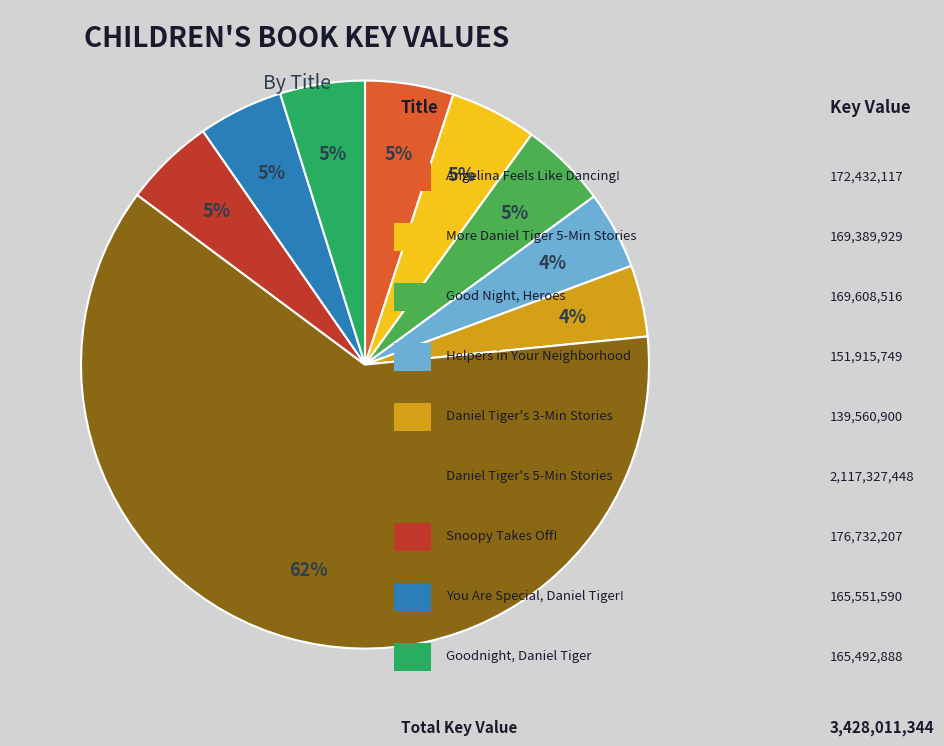

Does any single category account for the majority?

Yes